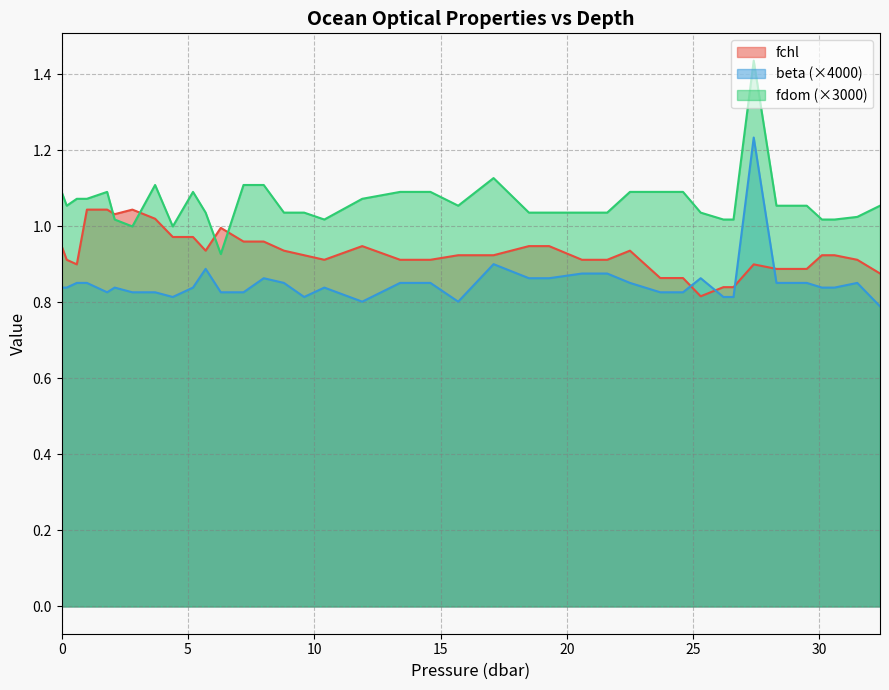

Rank the series by their average value, from highest to lowest.

fdom (×3000), fchl, beta (×4000)